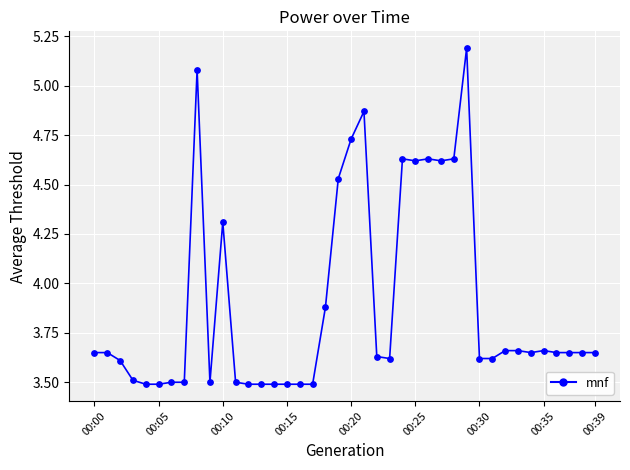

What is the difference between the maximum and minimum values?

1.7